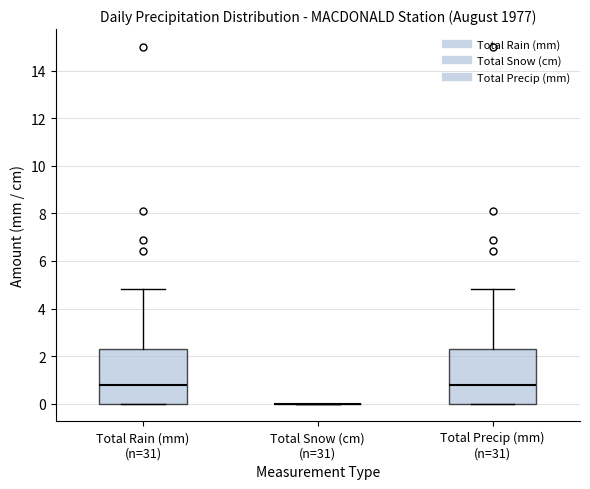

Reading left to right, transcribe this box plot: for each box, give where its median line is, the range the box spans, and where its two whiskers end, as read against the y-axis. The values are not printed on the chart, so give them approximately, as read against the axis.

Total Rain (mm) (n=31): median 0.8, box 0.0 to 2.4, whiskers 0.0 to 4.8
Total Snow (cm) (n=31): box collapsed to a line at 0.0, whiskers 0.0 to 0.0
Total Precip (mm) (n=31): median 0.8, box 0.0 to 2.4, whiskers 0.0 to 4.8